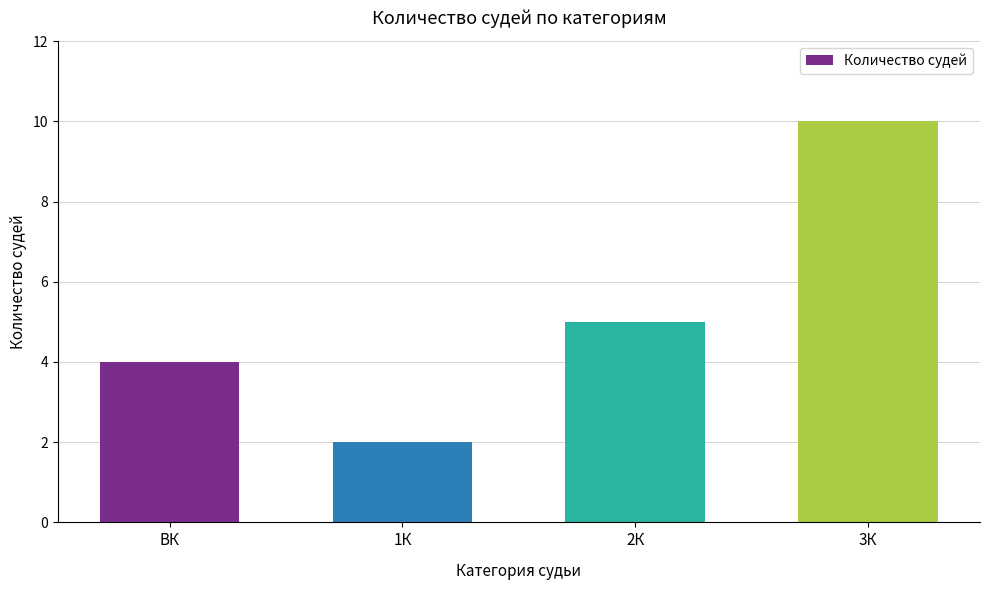

At which category does the chart reach its peak across all series?

3К